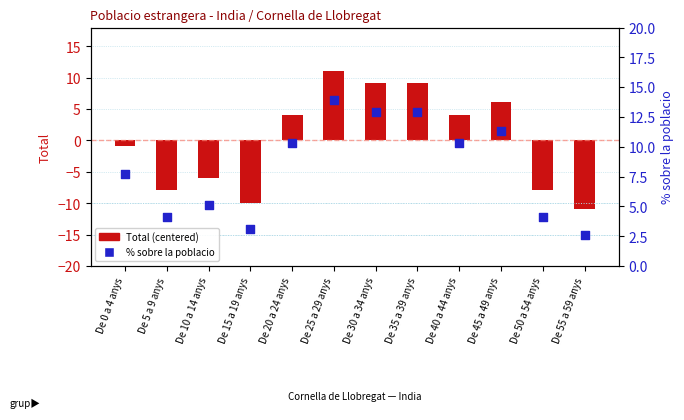

What are all the series names shown in the legend?

Total (centered), % sobre la poblacio